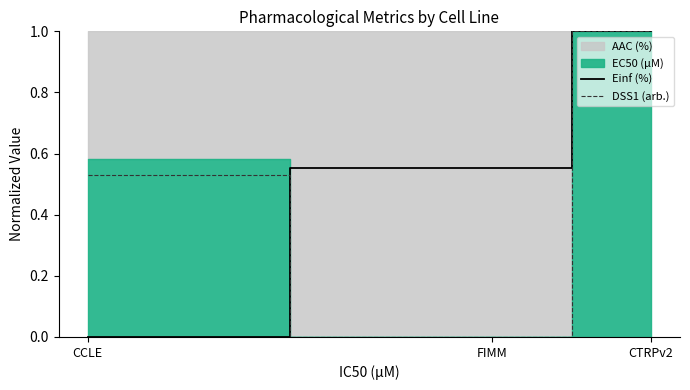

Is the value of DSS1 (arb.) at CCLE greater than the value of Einf (%) at FIMM?

No